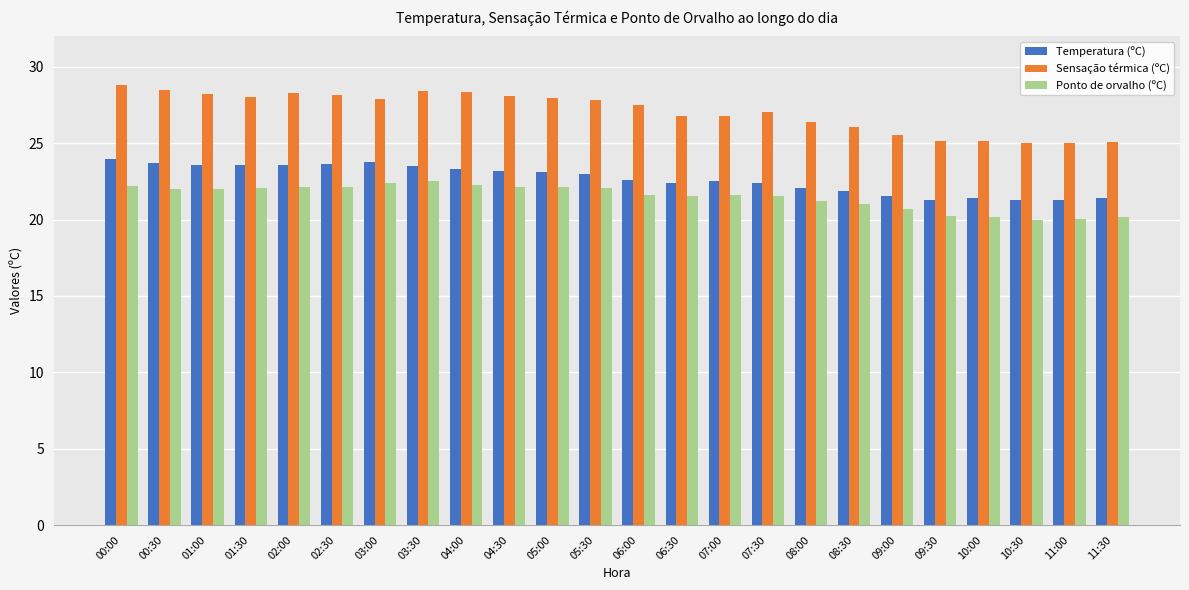

What is the difference between the maximum and minimum values in the Sensação térmica (ºC) series?

3.8